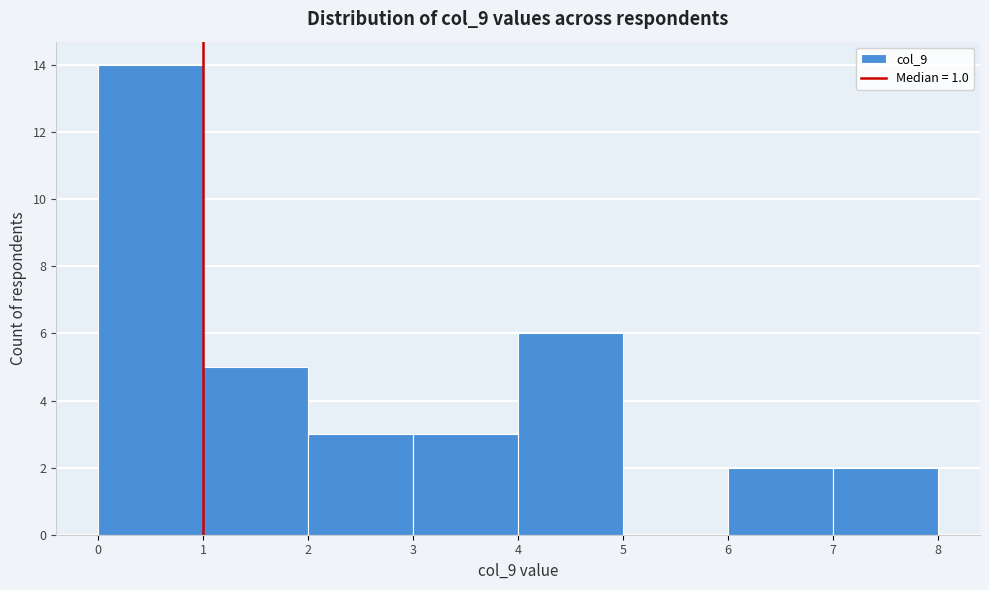

Reading left to right, transcribe this chart: for each bar, give the range it covers on the x-axis and its height. The values are not printed on the chart, so give them approximately, as read against the axis.

0 to 1: 14
1 to 2: 5
2 to 3: 3
3 to 4: 3
4 to 5: 6
5 to 6: 0
6 to 7: 2
7 to 8: 2